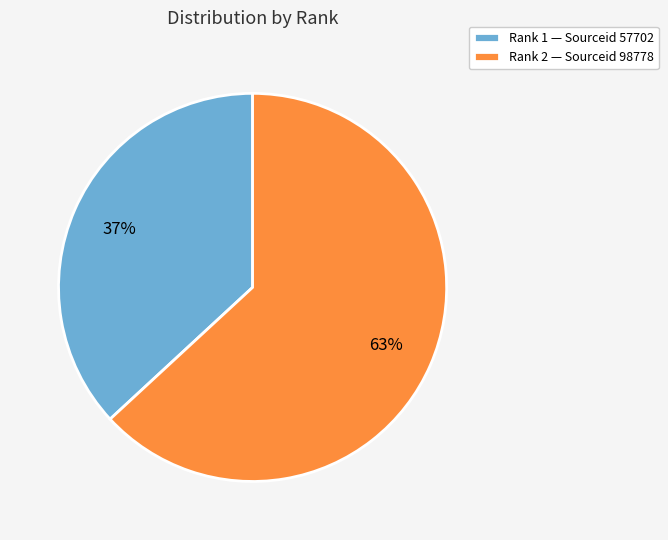

Count the number of slices in the pie.

2